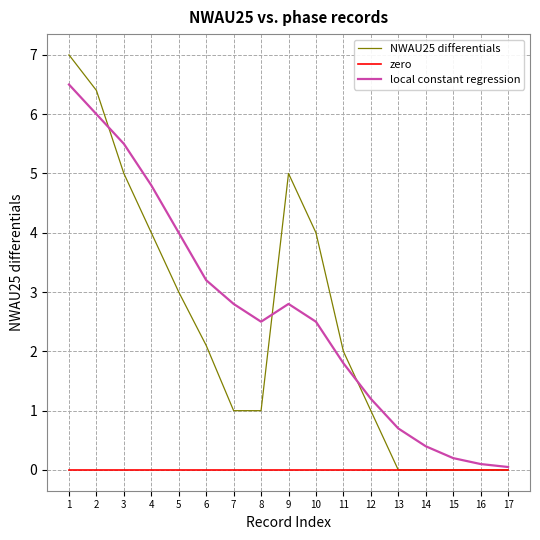

Is the value of NWAU25 differentials at 3 greater than the value of local constant regression at 2?

No